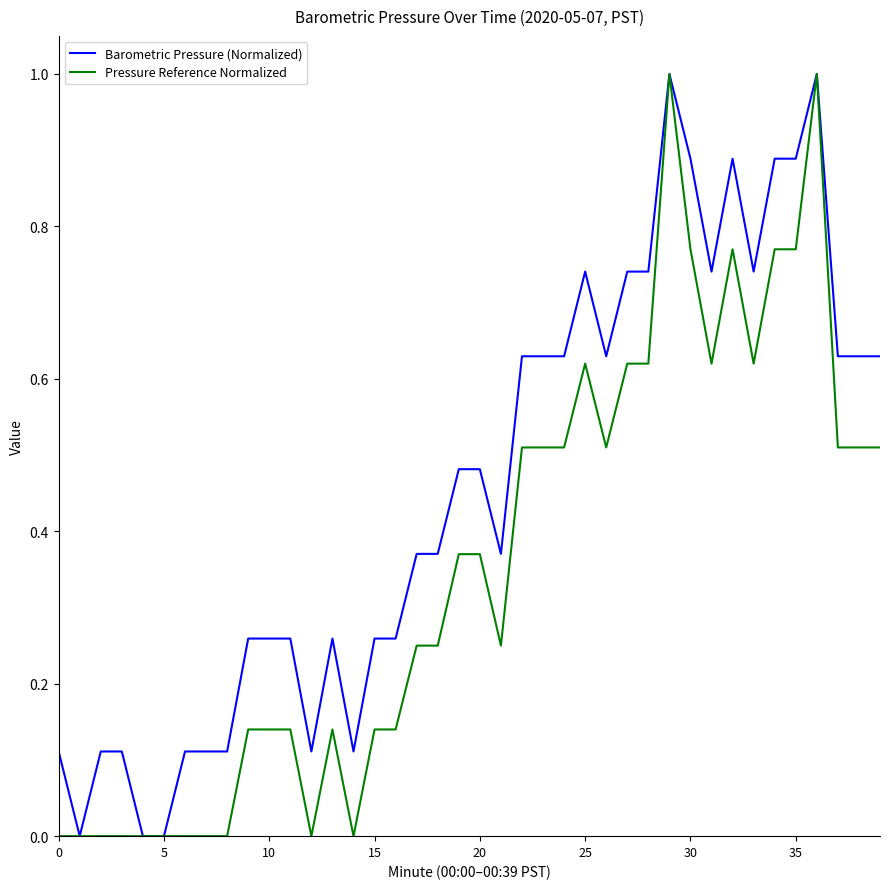

What is the highest value of the Pressure Reference Normalized series?

1.0